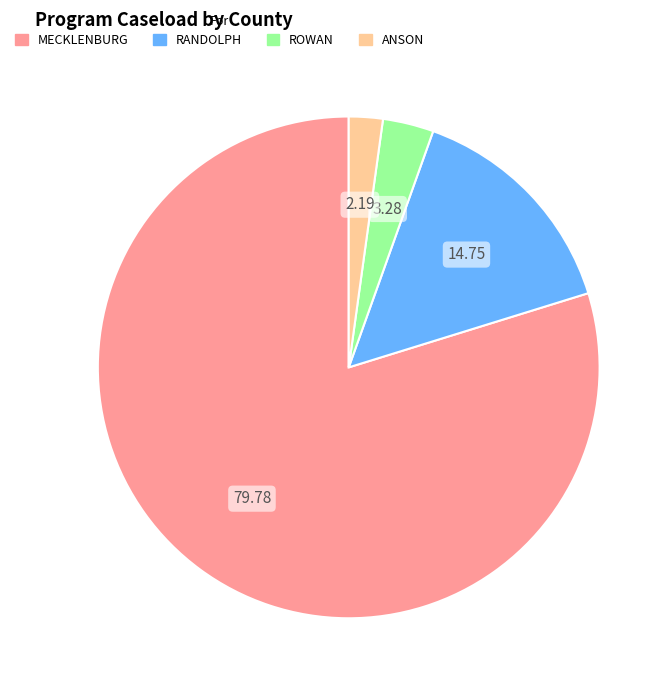

Is there any slice that represents more than half of the pie?

Yes